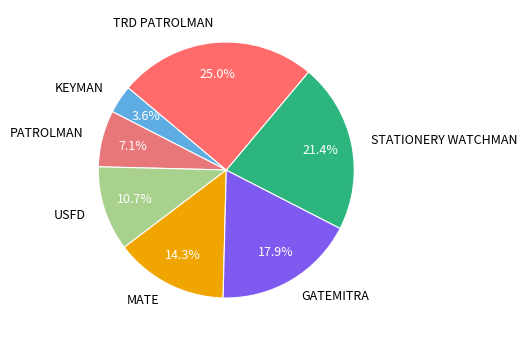

How many segments does this pie chart have?

7